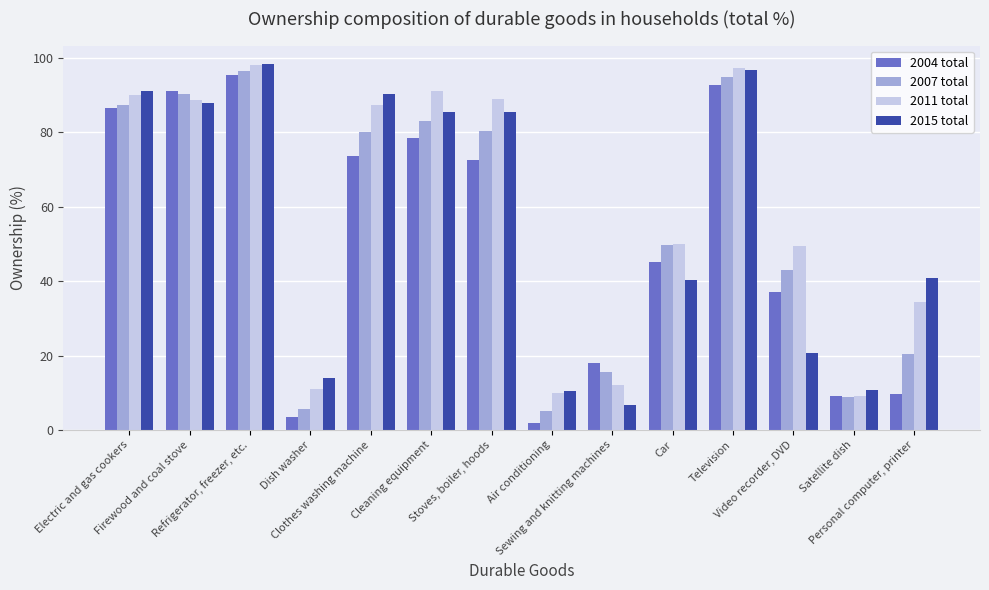

Where is 2004 total nearest to the value 48?

Car